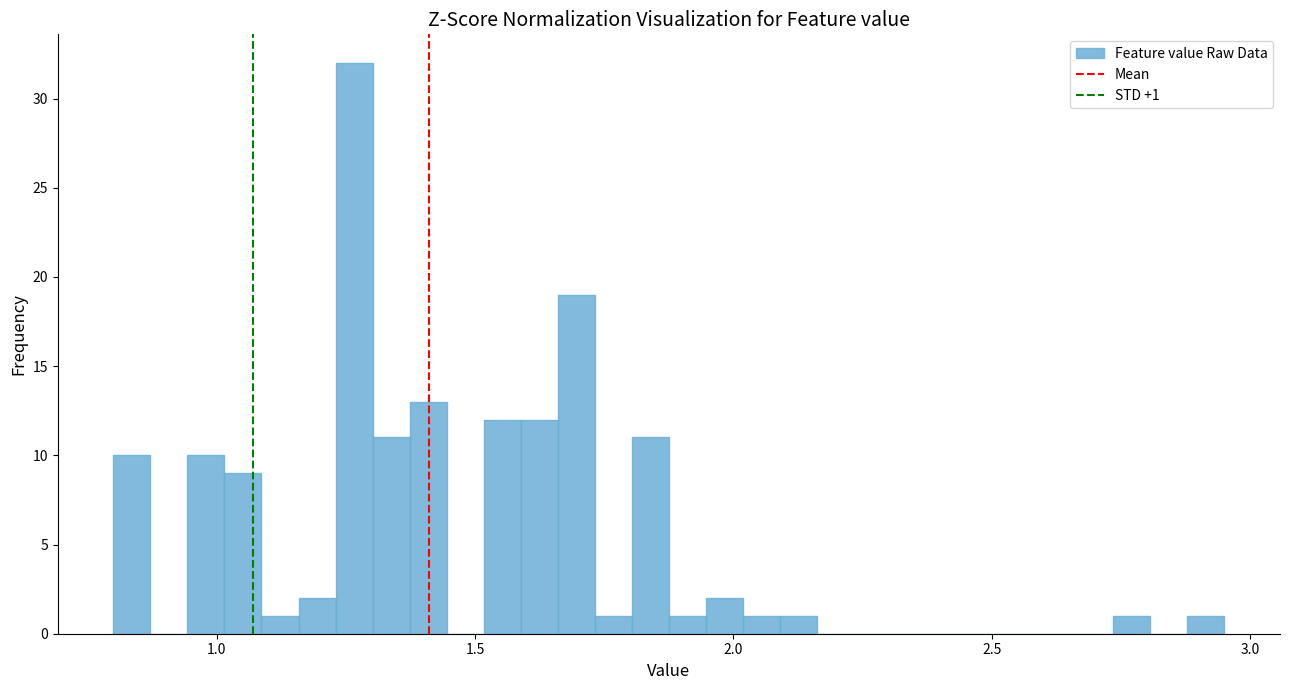

Around what value on the x-axis is the tallest bar? Give the approximate position of its centre, as read against the axis.

1.25